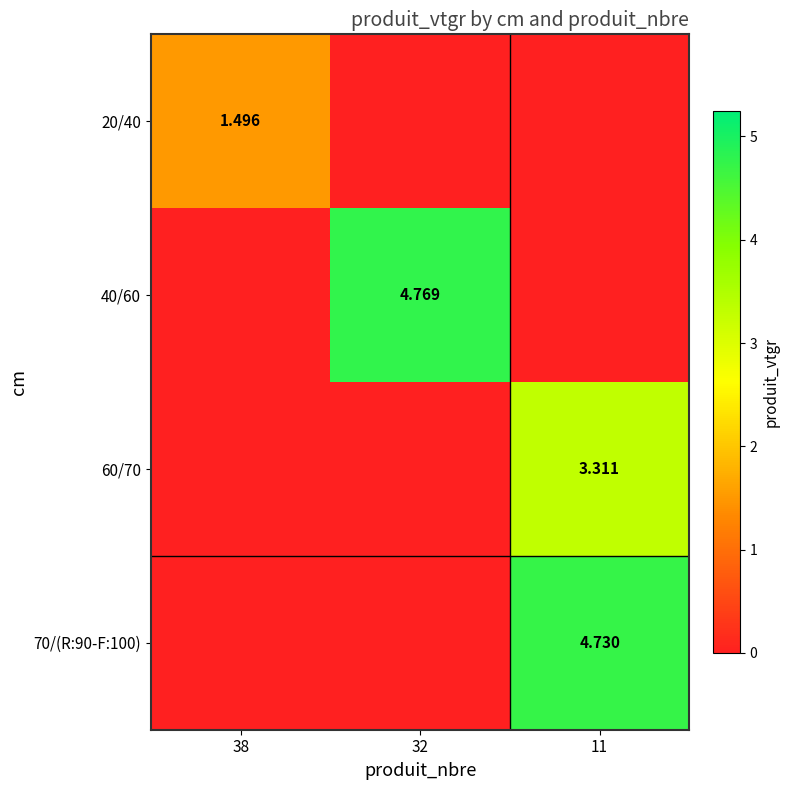

At which label does 20/40 reach its peak?

38